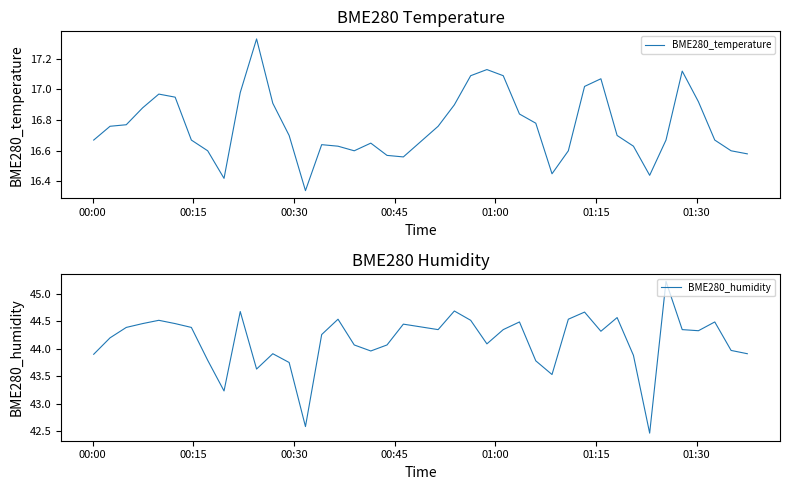

Rank the series by their average value, from highest to lowest.

BME280_humidity, BME280_temperature